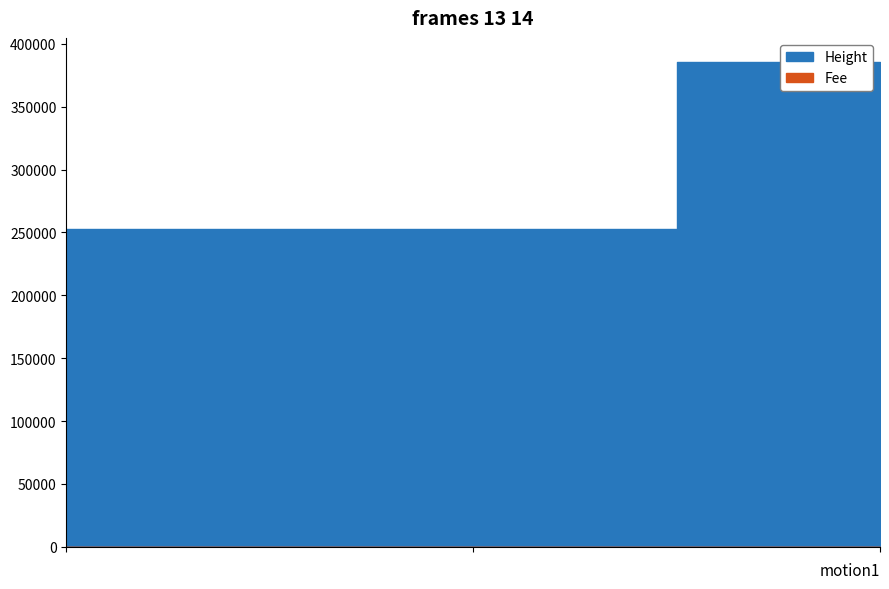

True or false: the data shows 593975 at 2017-07-25 17:48:01.

False